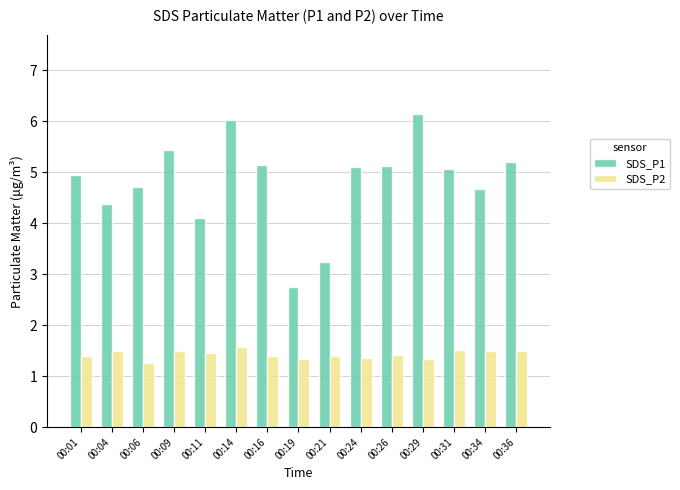

What are all the series names shown in the legend?

SDS_P1, SDS_P2